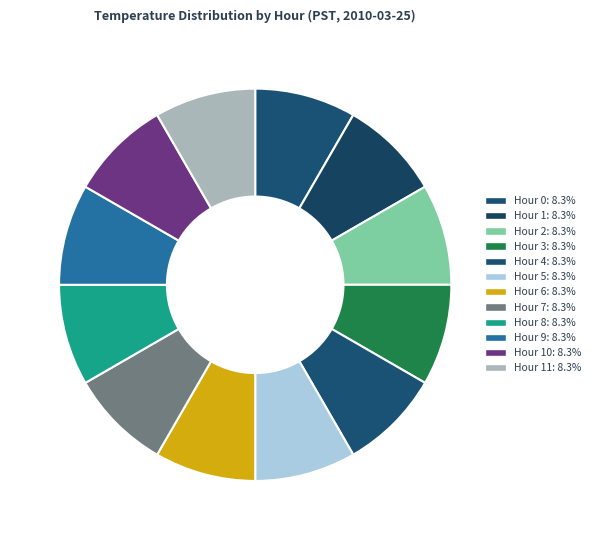

How many segments does this pie chart have?

12